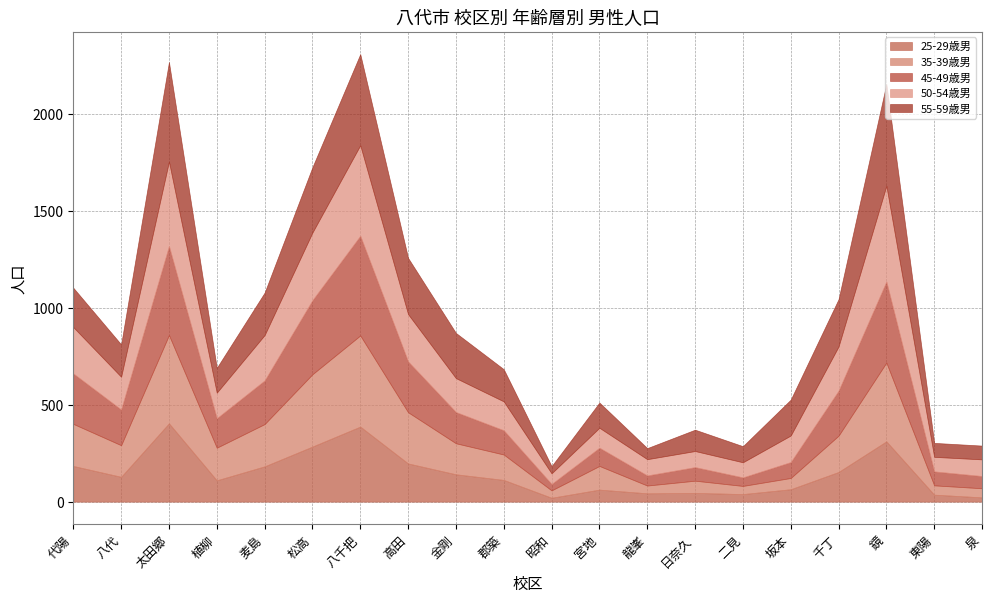

Reading right to left, what are all the values shown in this chart?

25-29歳男: 泉=22	東陽=36	鏡=311	千丁=153	坂本=64	二見=39	日奈久=45	龍峯=43	宮地=62	昭和=20	郡築=112	金剛=141	高田=197	八千把=387	松高=284	麦島=182	植柳=110	太田郷=404	八代=128	代陽=184
35-39歳男: 泉=47	東陽=48	鏡=406	千丁=187	坂本=58	二見=42	日奈久=63	龍峯=40	宮地=122	昭和=38	郡築=131	金剛=160	高田=264	八千把=470	松高=373	麦島=218	植柳=168	太田郷=455	八代=163	代陽=217
45-49歳男: 泉=63	東陽=72	鏡=418	千丁=232	坂本=82	二見=44	日奈久=70	龍峯=52	宮地=94	昭和=33	郡築=125	金剛=161	高田=262	八千把=514	松高=382	麦島=225	植柳=152	太田郷=459	八代=184	代陽=260
50-54歳男: 泉=86	東陽=75	鏡=494	千丁=228	坂本=137	二見=78	日奈久=83	龍峯=84	宮地=103	昭和=55	郡築=149	金剛=175	高田=244	八千把=467	松高=349	麦島=234	植柳=132	太田郷=436	八代=169	代陽=239
55-59歳男: 泉=71	東陽=72	鏡=525	千丁=244	坂本=185	二見=83	日奈久=110	龍峯=57	宮地=130	昭和=37	郡築=166	金剛=233	高田=290	八千把=470	松高=337	麦島=219	植柳=128	太田郷=513	八代=167	代陽=203